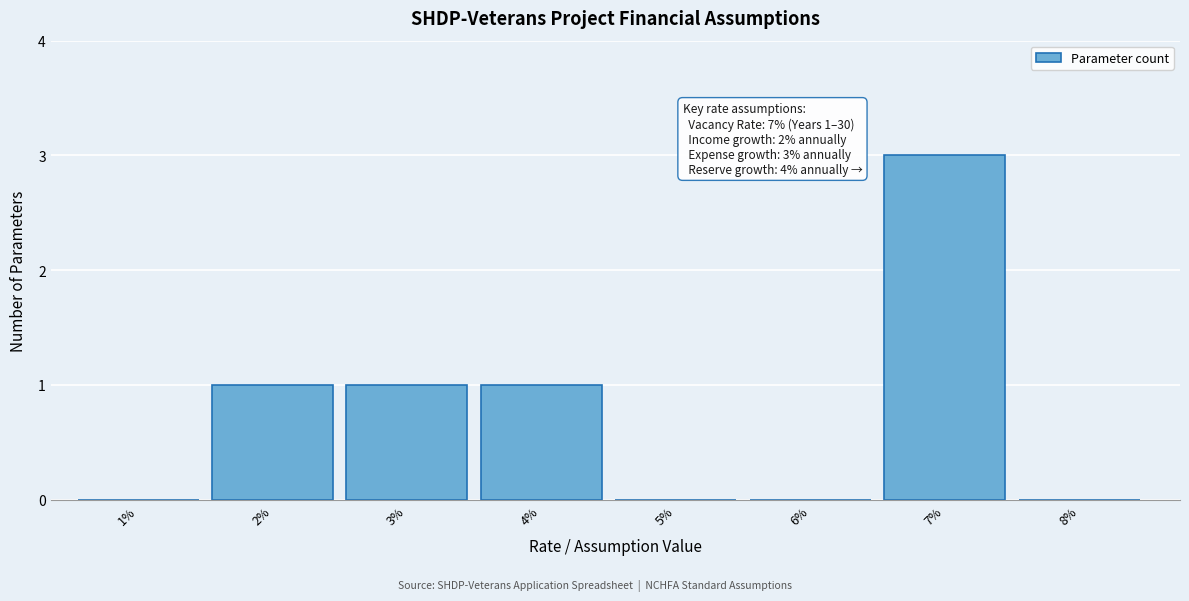

Reading left to right, extract all data points from this chart.

1%=0	2%=1	3%=1	4%=1	5%=0	6%=0	7%=3	8%=0